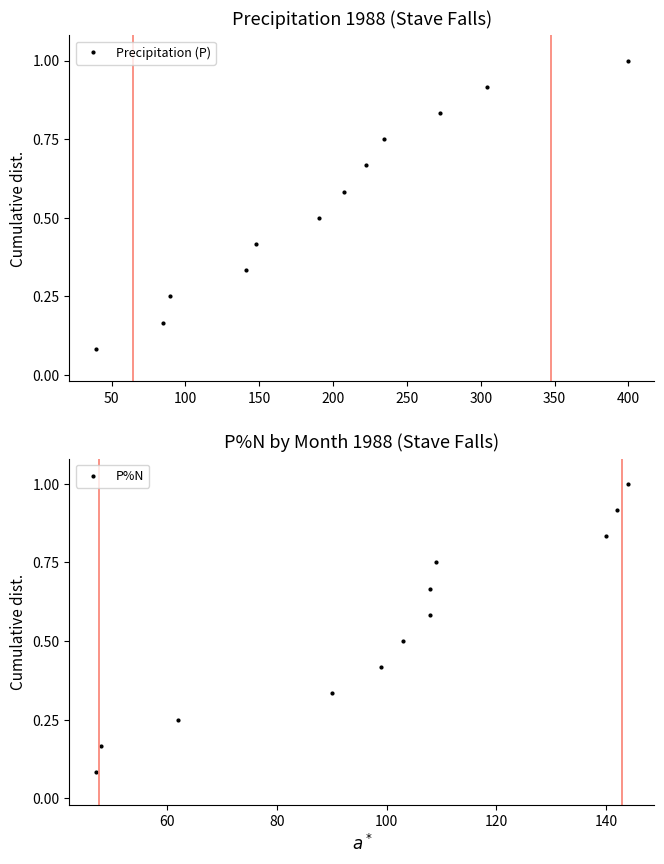

True or false: Precipitation (P) has more than 2 interior local peaks.

False